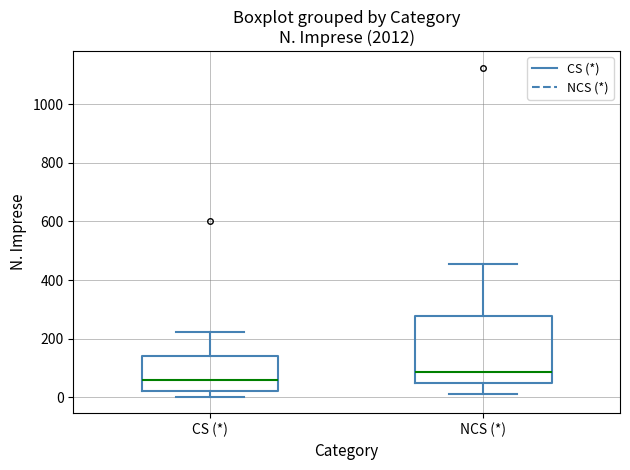

Which box is the tallest, from its lower edge to its upper edge?

NCS (*)